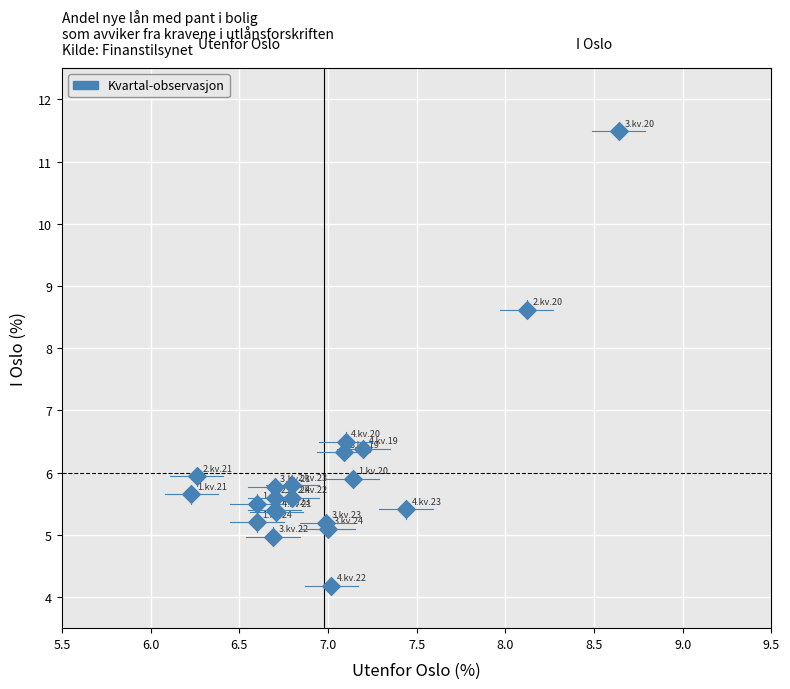

What Y value in the scatter plot is closest to 7?

6.5